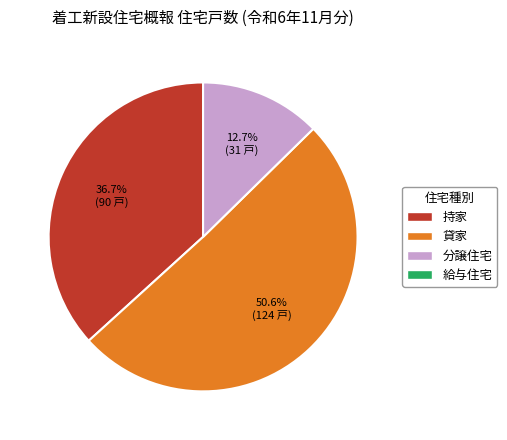

Is there a majority slice in this chart?

Yes